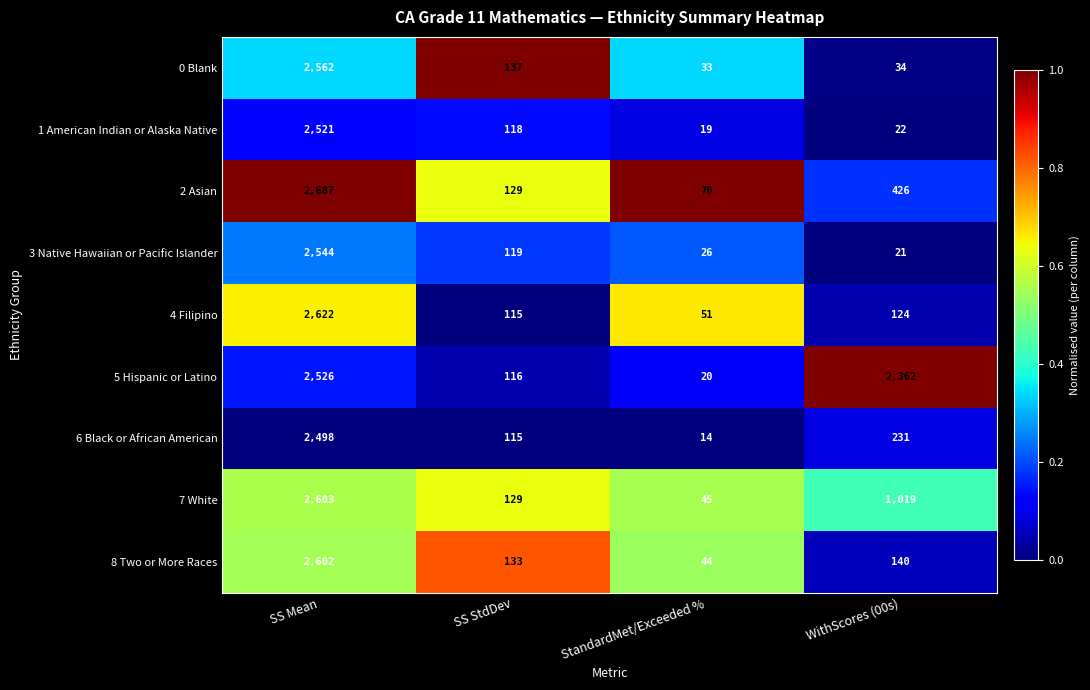

What is the difference between the highest and lowest values at WithScores (00s)?

2341